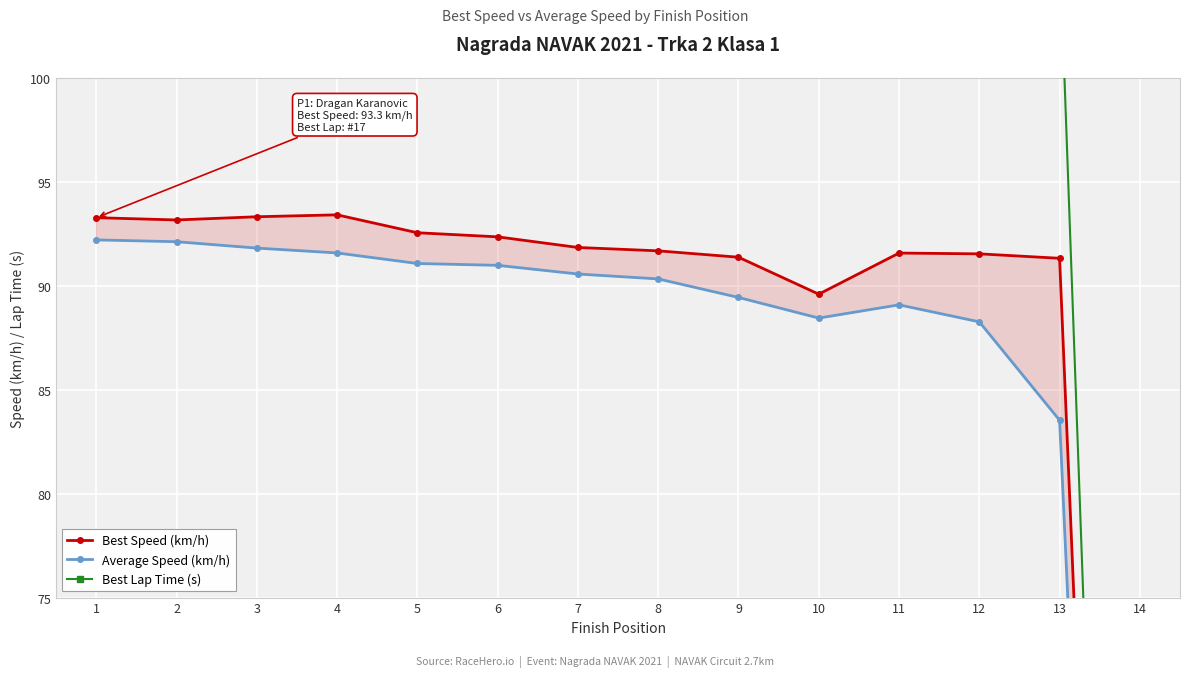

What is the average value of the Best Speed (km/h) series?

85.5